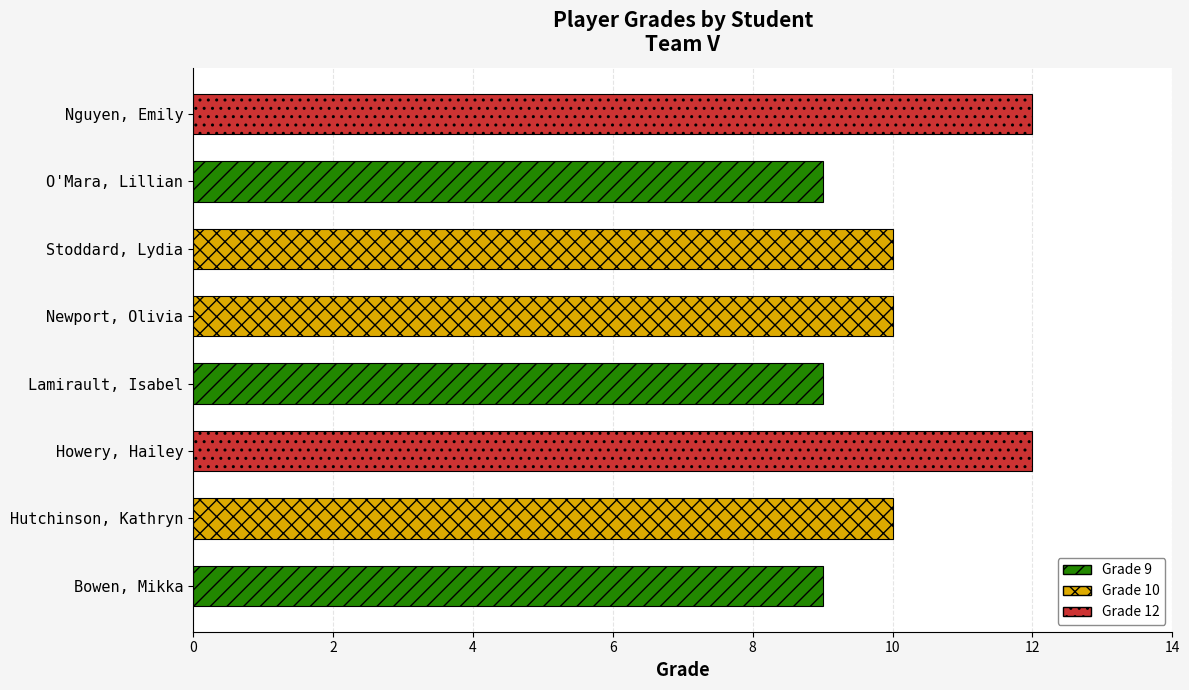

Reading bottom to top, list all the values displayed in this chart.

9	10	12	9	10	10	9	12